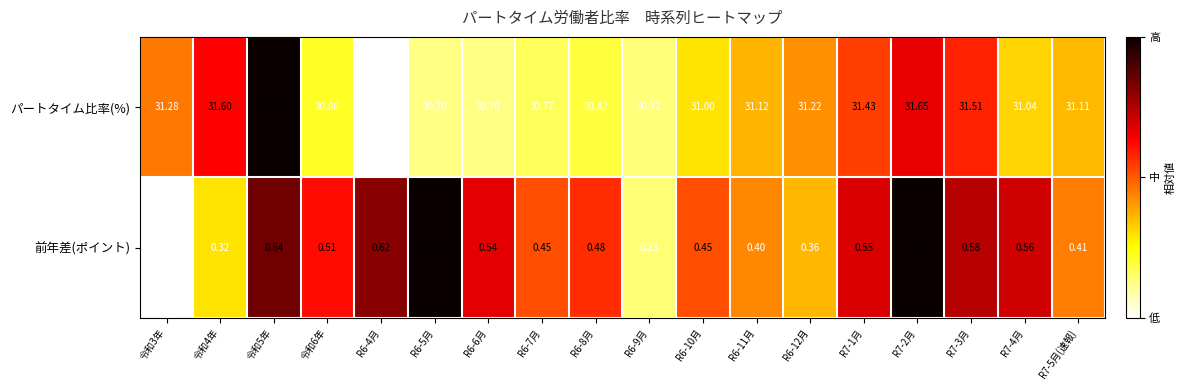

Which series changed the most between R6-7月 and R7-1月?

パートタイム比率(%)